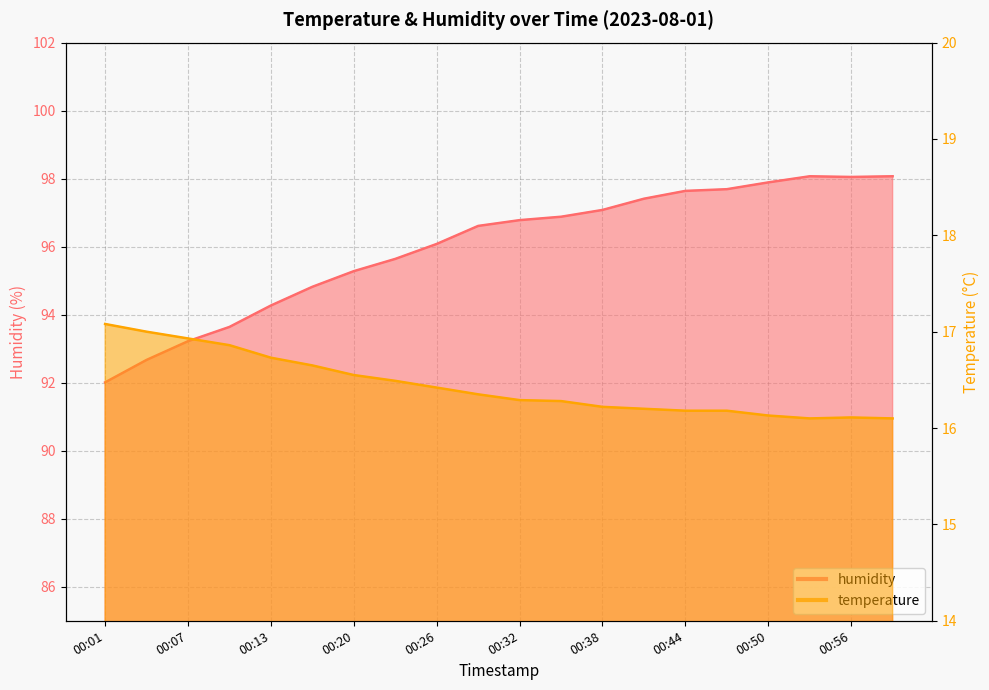

Reading right to left, list all the values displayed in this chart.

temperature: 16.1	16.1	16.1	16.1	16.2	16.2	16.2	16.2	16.3	16.3	16.4	16.4	16.5	16.6	16.6	16.7	16.9	16.9	17.0	17.1
humidity: 98.1	98.0	98.1	97.9	97.7	97.6	97.4	97.1	96.9	96.8	96.6	96.1	95.6	95.3	94.8	94.3	93.6	93.2	92.7	92.0